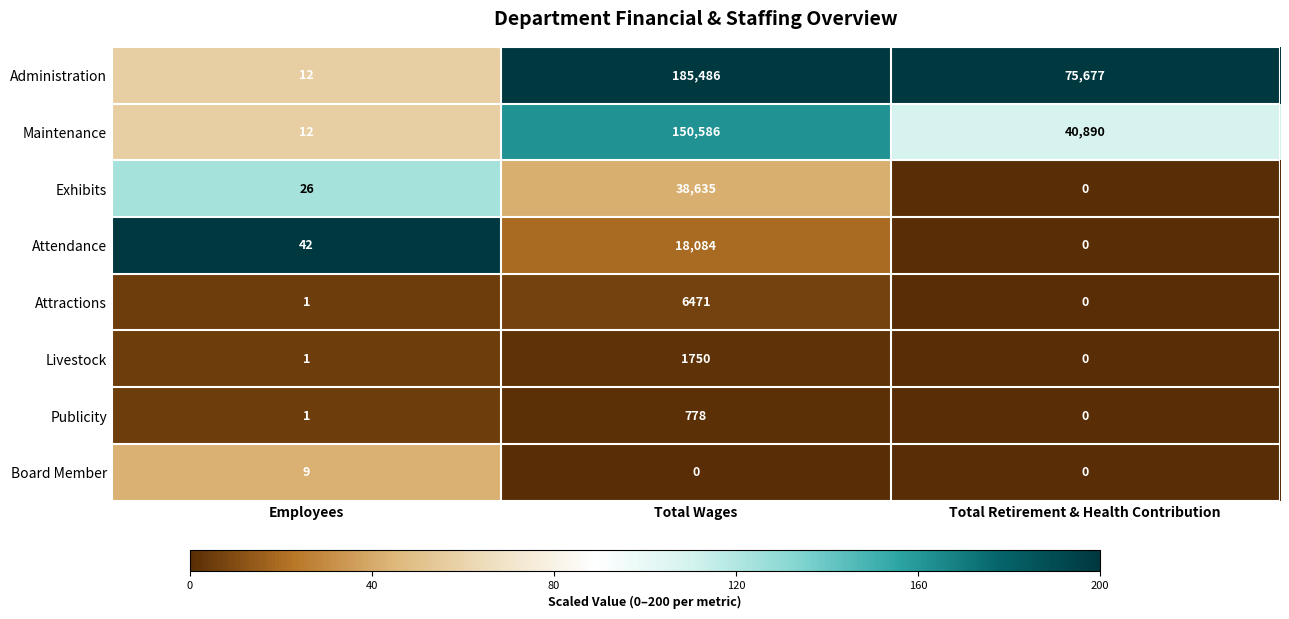

What is the total value across all series at Total Wages?

401790